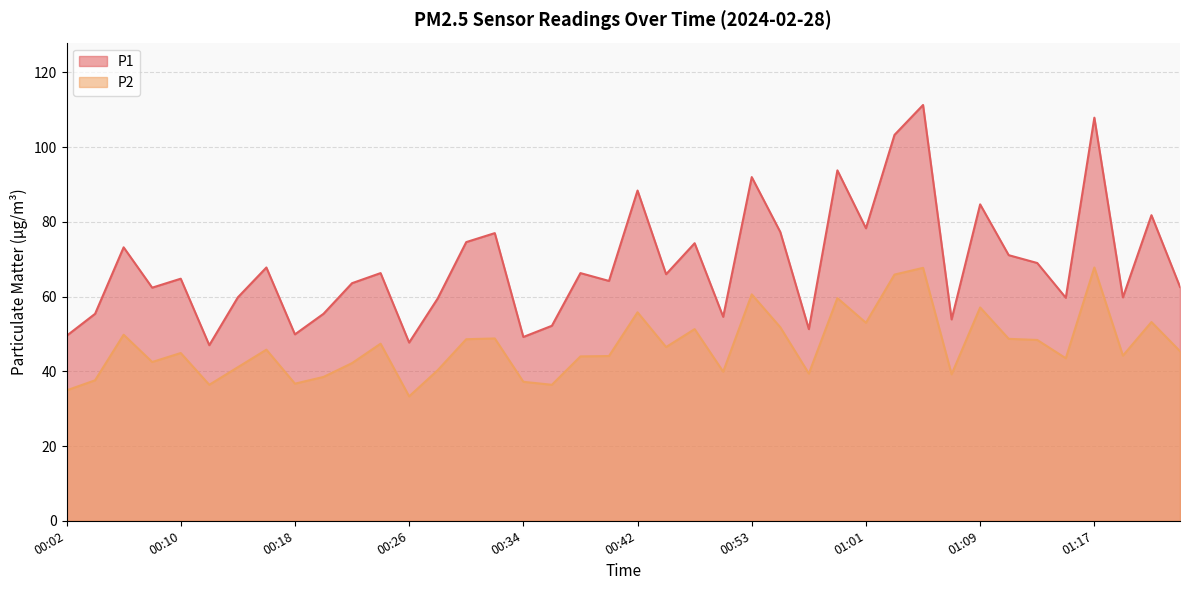

Is the value of P2 at 00:10 greater than the value of P1 at 00:28?

No